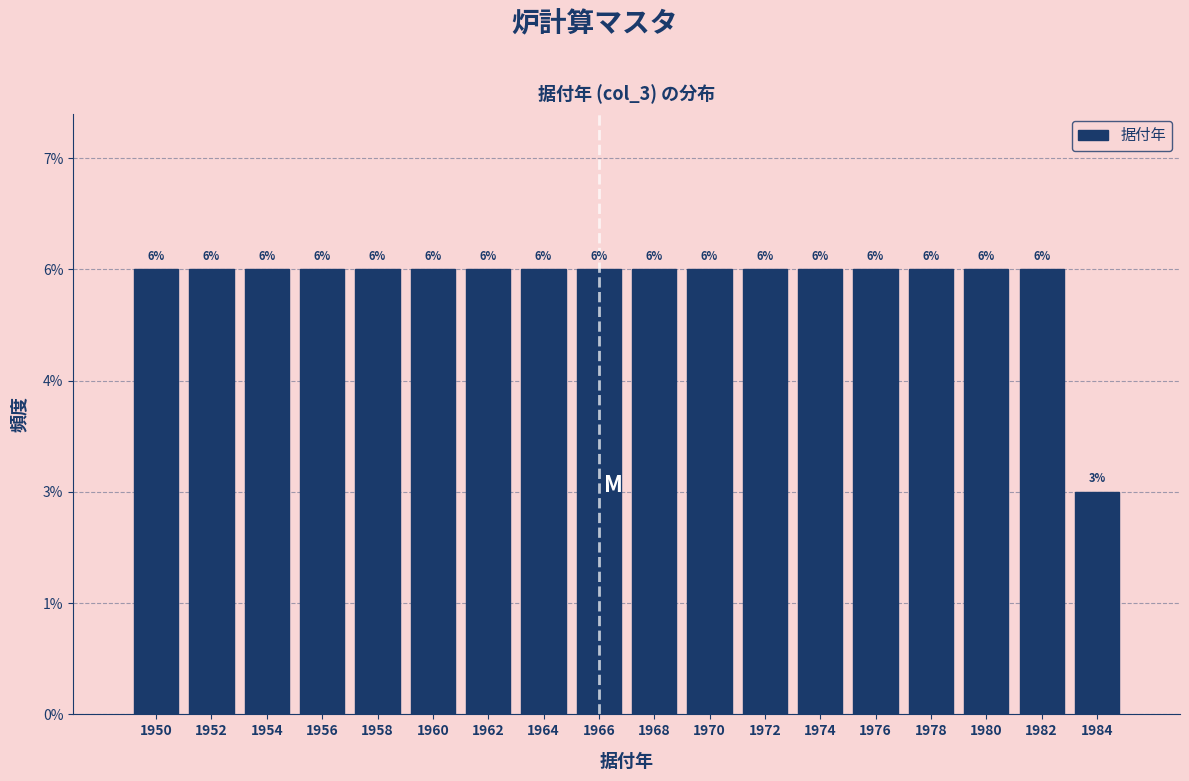

Are the bars horizontal?

No